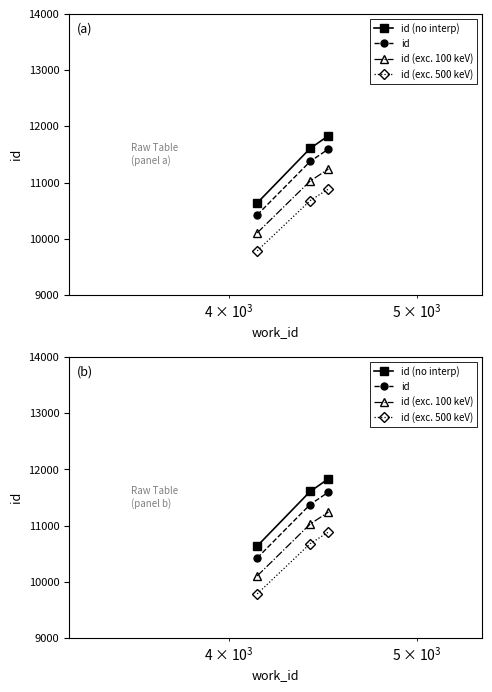

What is the lowest value of the id (exc. 500 keV) series?

9785.1